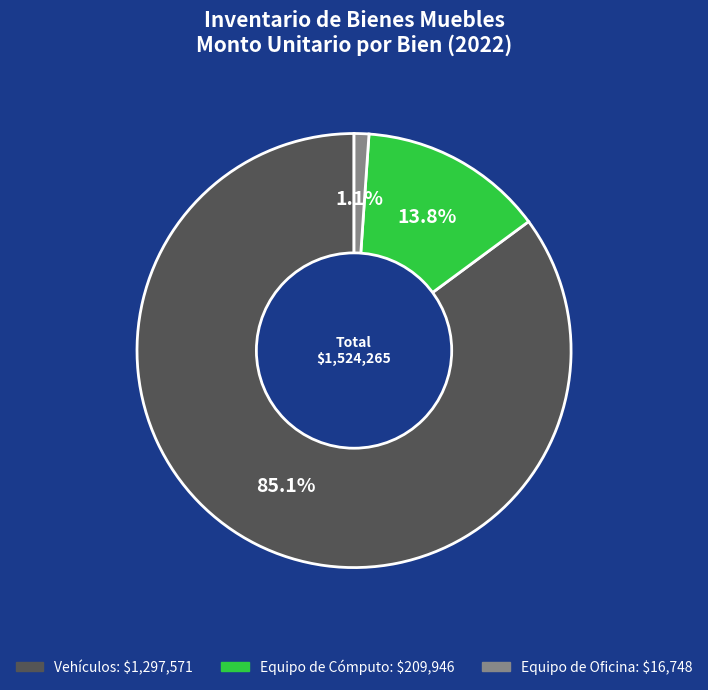

Is there a majority slice in this chart?

Yes